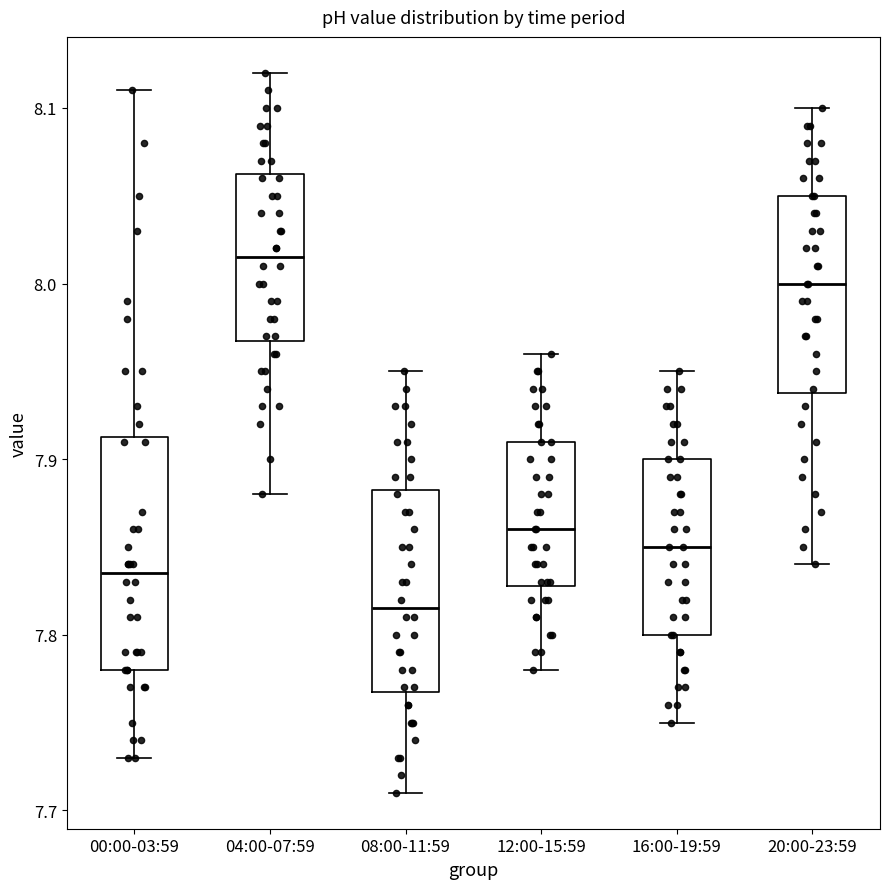

Which box has the lowest median line?

08:00-11:59